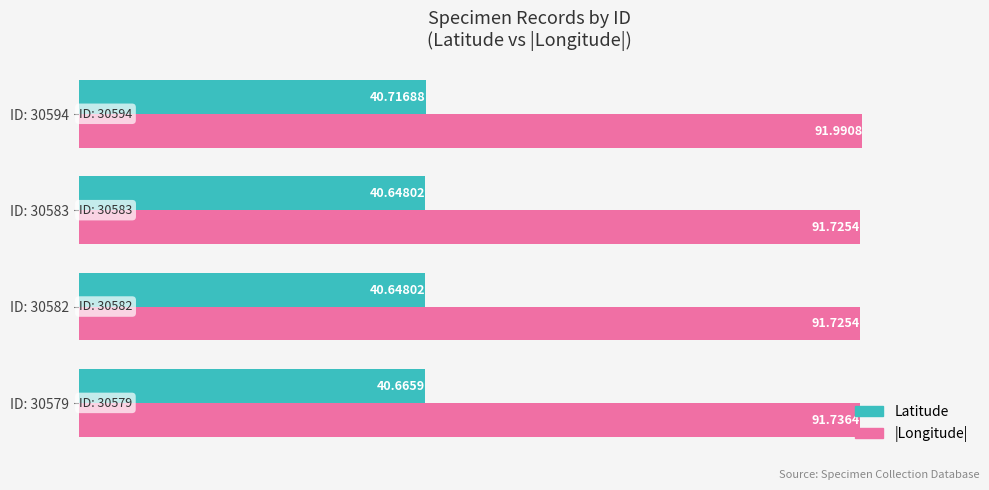

List the series in order of their peak value, highest first.

|Longitude|, Latitude